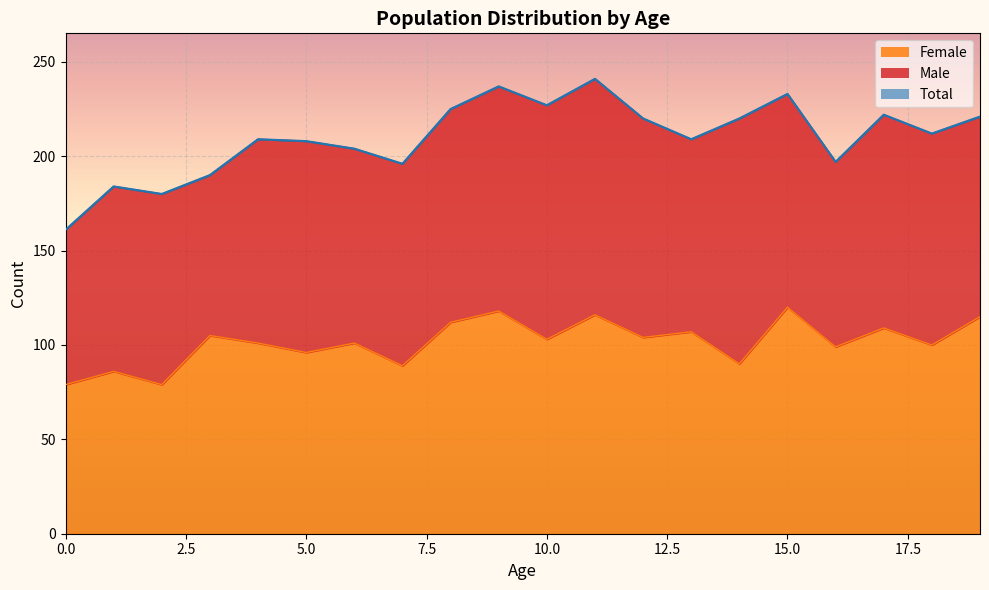

What is the minimum value for Female?

79